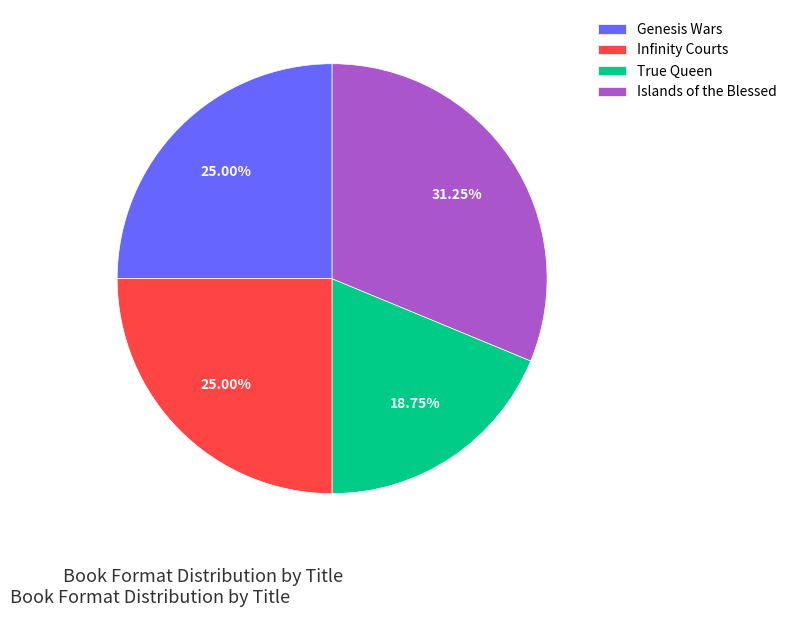

To the nearest percent, what portion does True Queen represent?

19%